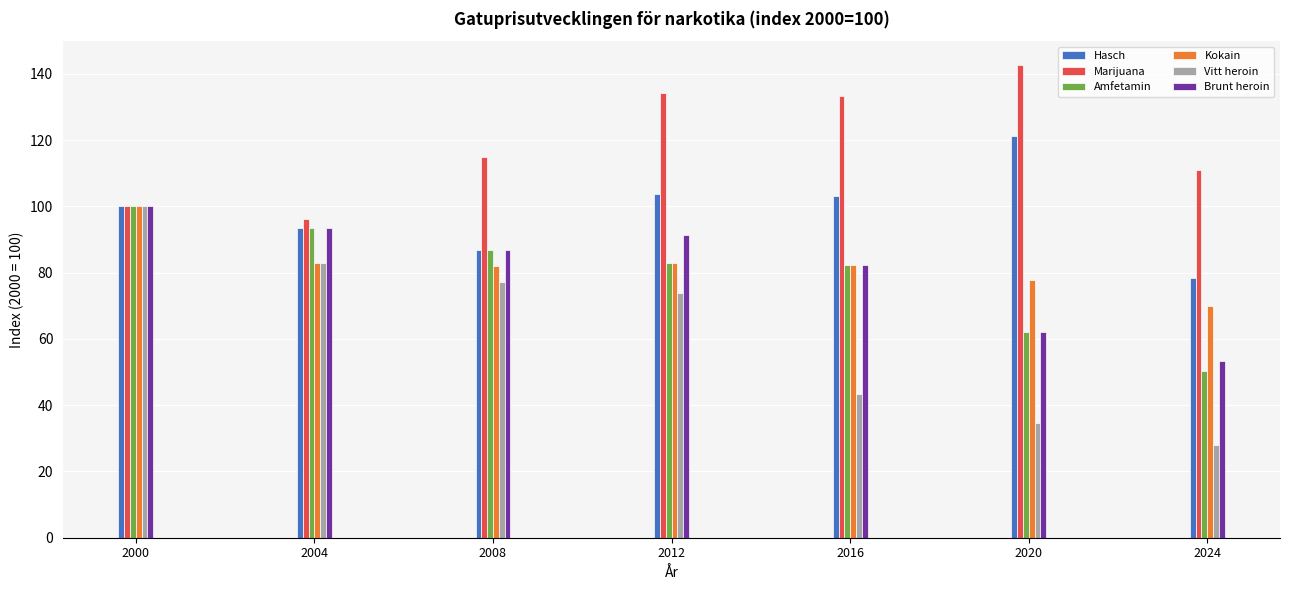

What is the value of the Amfetamin bar at the 3rd from the left?

86.8